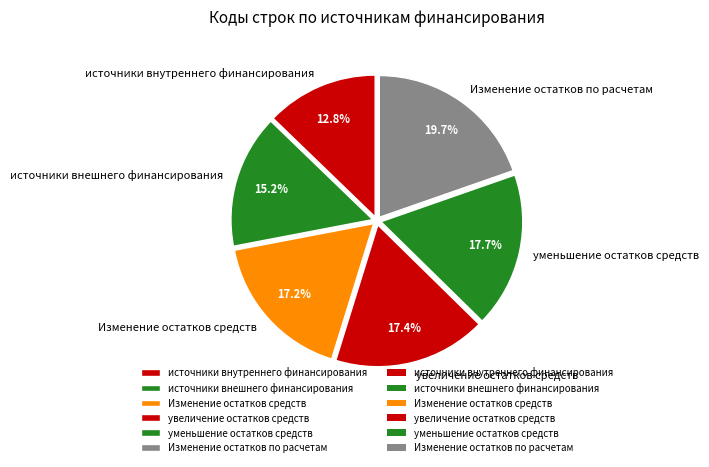

How much of the chart is everything except Изменение остатков средств?

82.8%